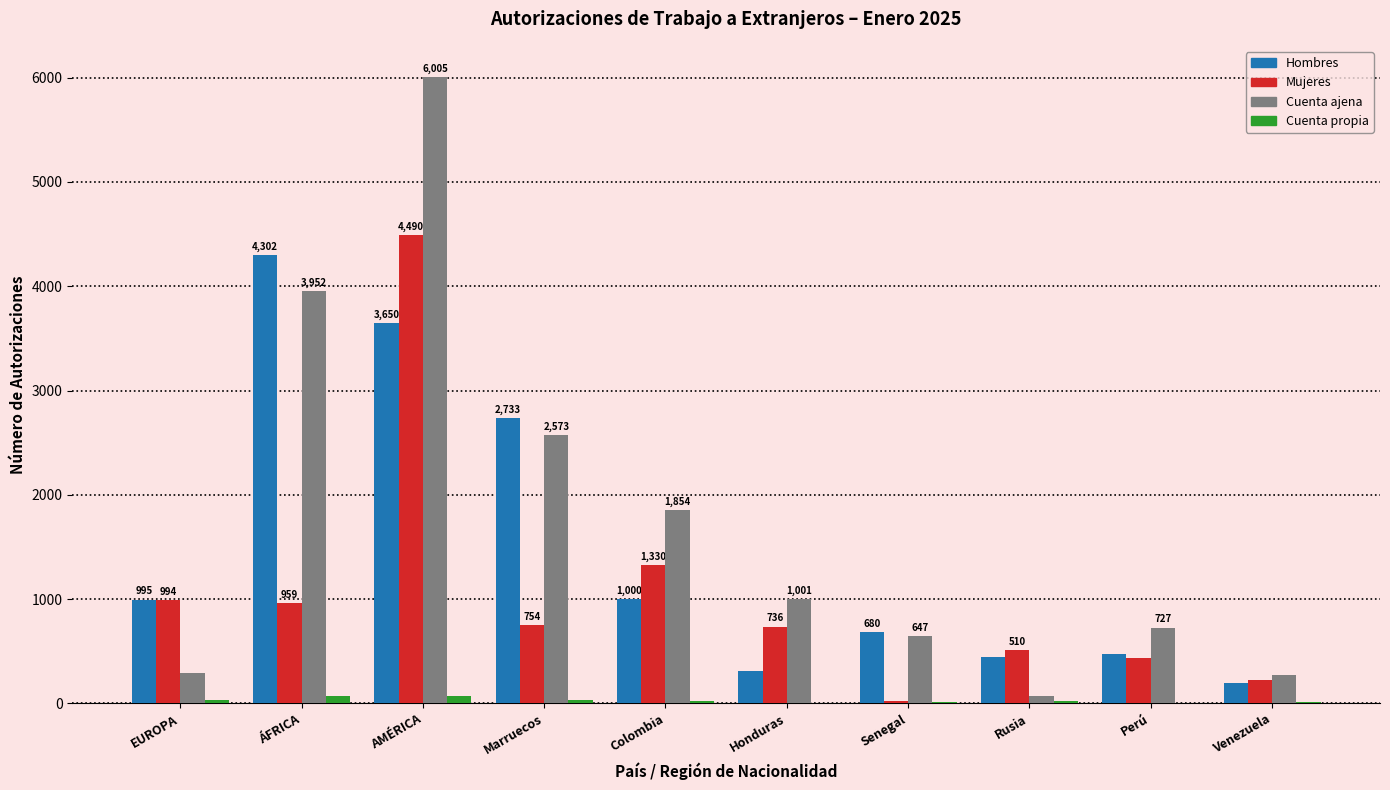

Which series has the largest total across all categories?

Cuenta ajena